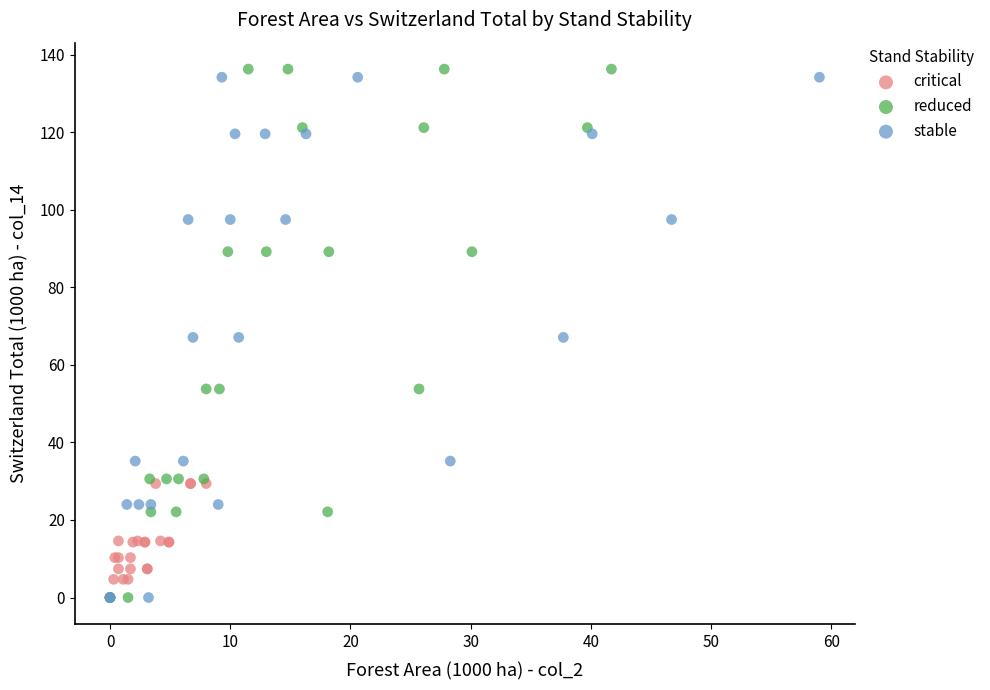

What are all the series names shown in the legend?

critical, reduced, stable